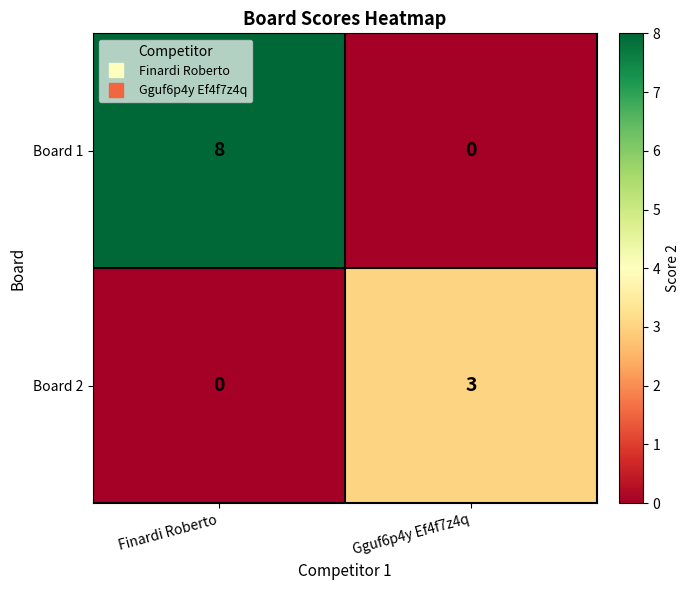

Is it true that Board 1 equals 8 at Finardi Roberto?

True